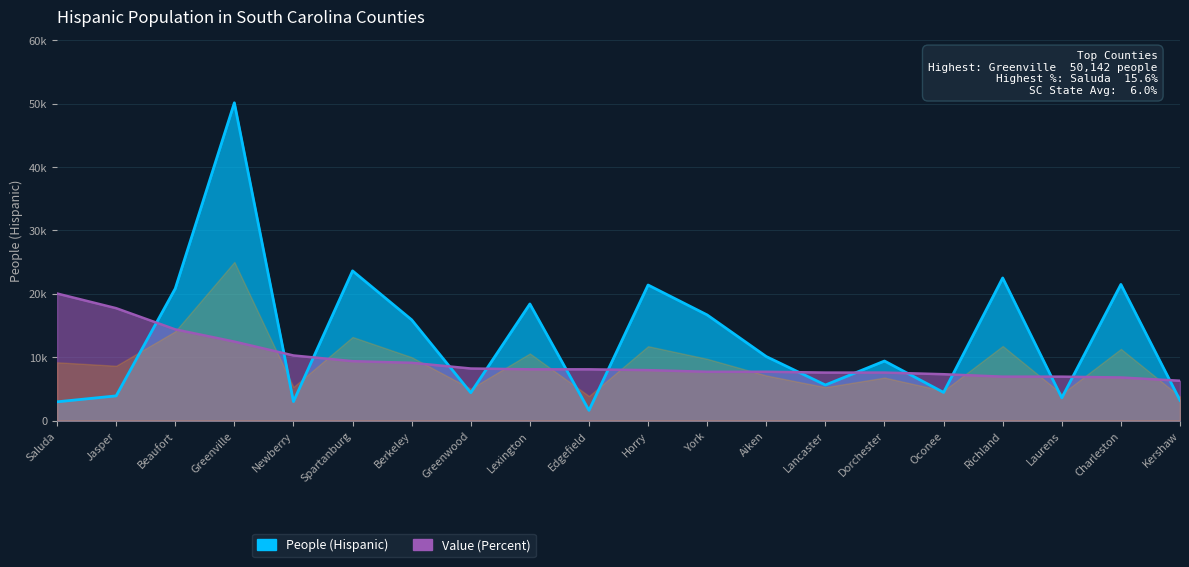

Which series changed the most between Saluda and Richland?

People (Hispanic)